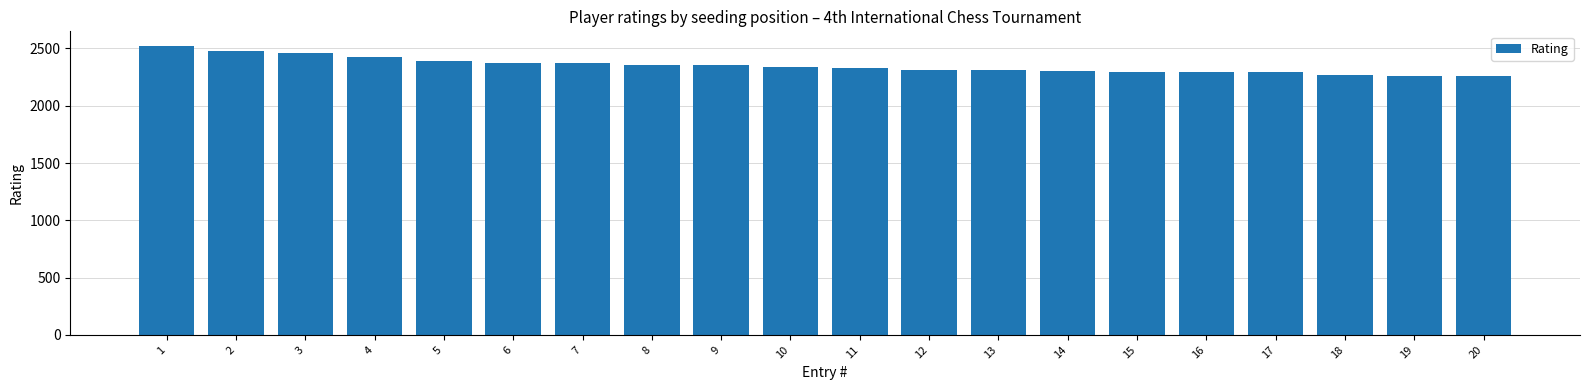

What is the maximum value shown in the chart?

2523